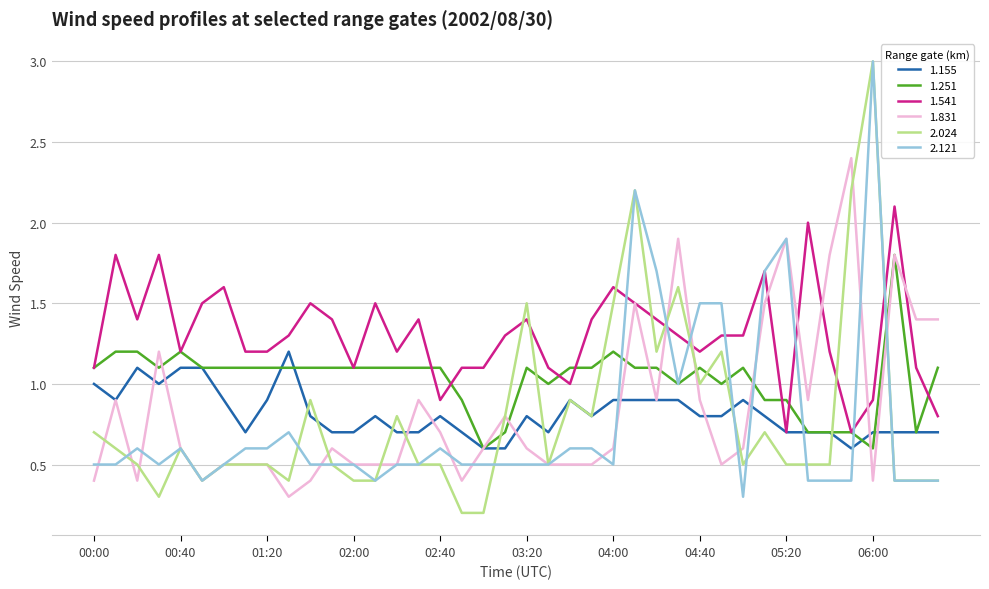

True or false: 1.251 and 2.024 intersect in this chart.

True